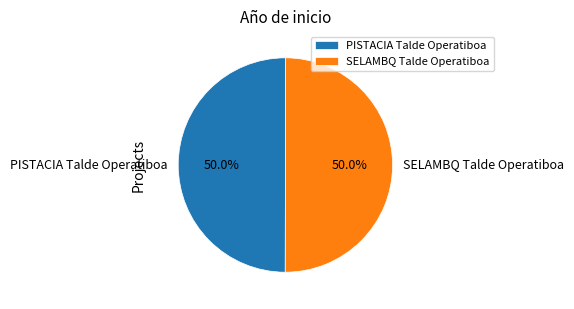

What is the ratio of the value at PISTACIA Talde Operatiboa to the value at SELAMBQ Talde Operatiboa?

1.0